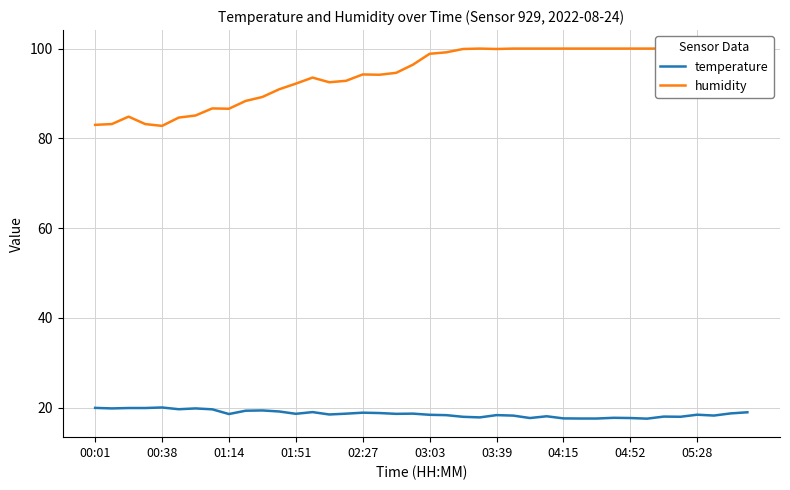

How many series are shown in this chart?

2